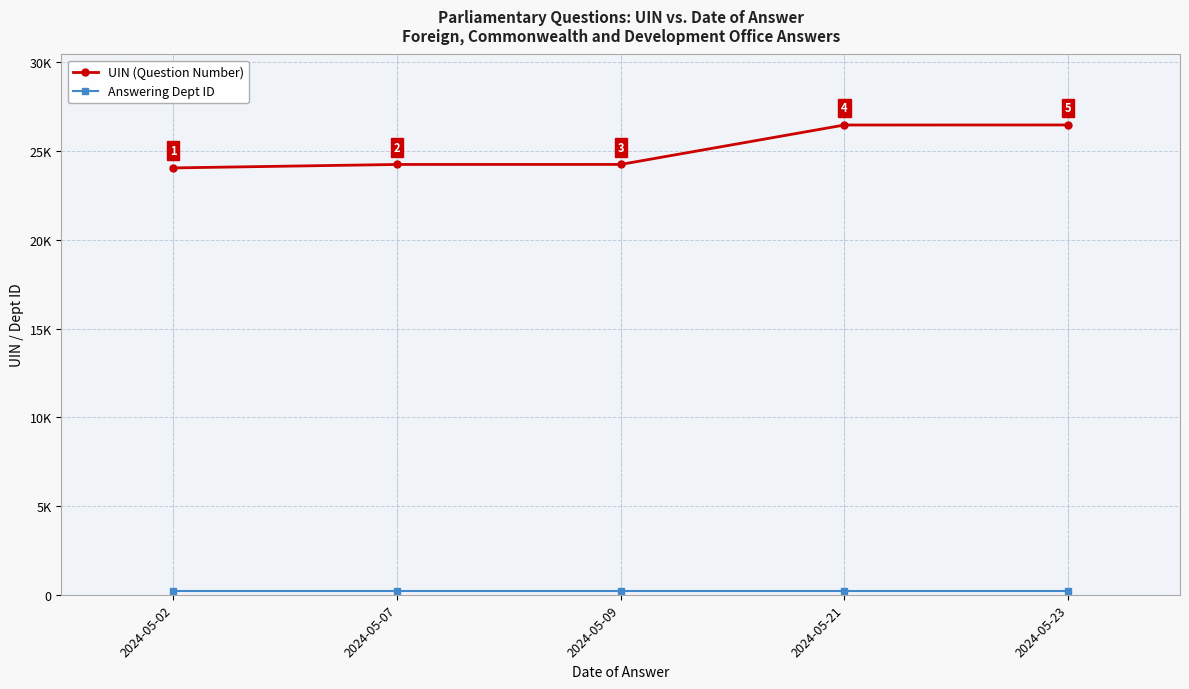

True or false: UIN (Question Number) and Answering Dept ID cross at least once.

False